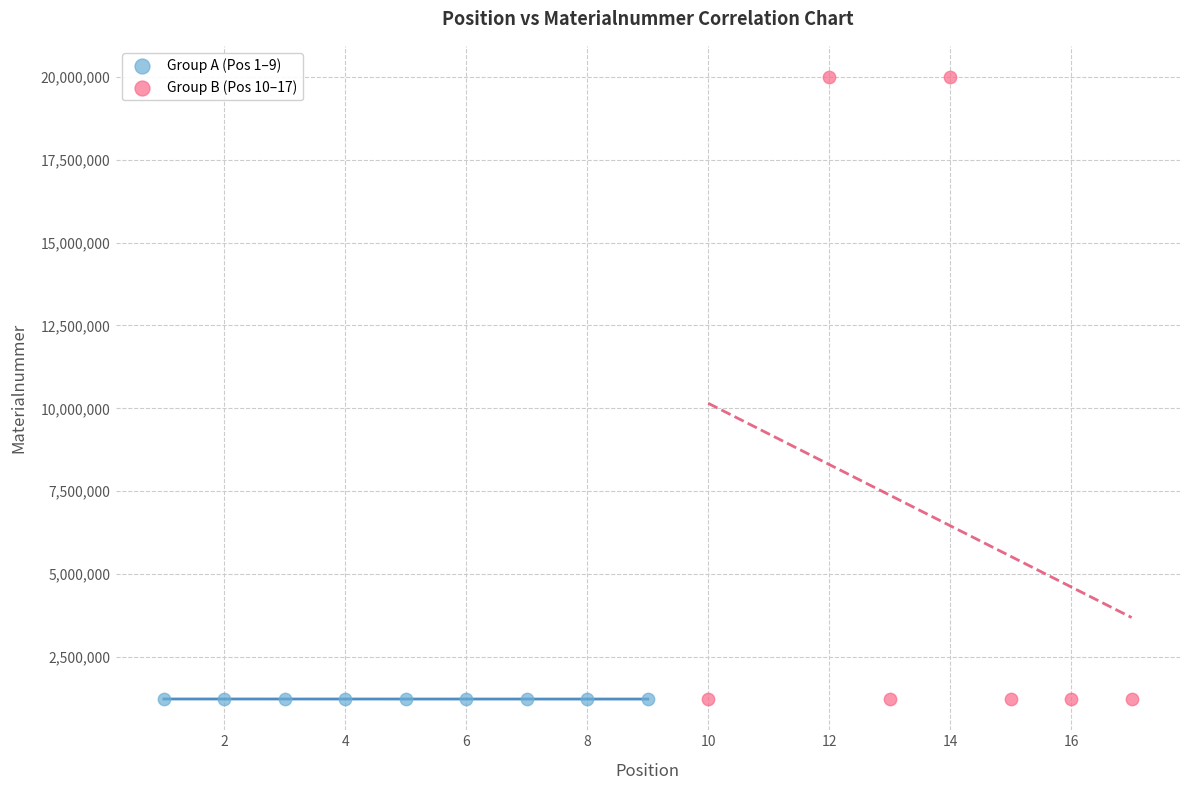

Which series has the largest Y range (max minus min)?

Group B (Pos 10–17)